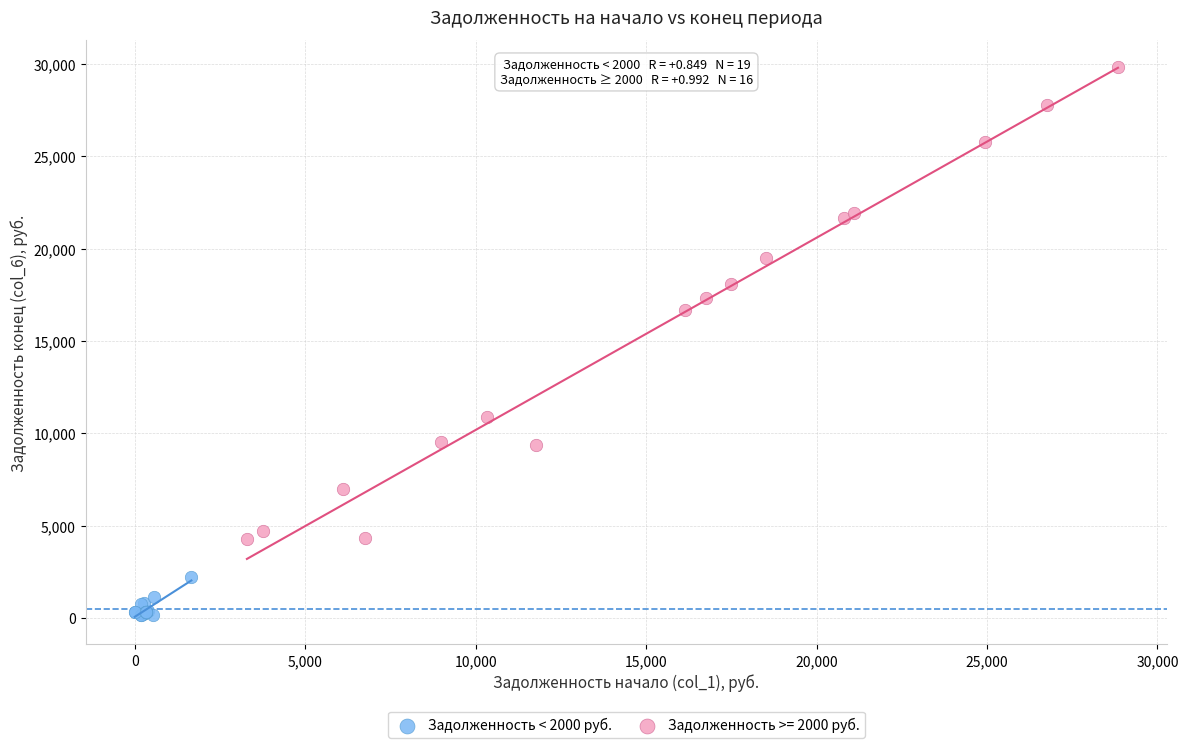

Which series contains the lowest Y value?

Задолженность < 2000 руб.